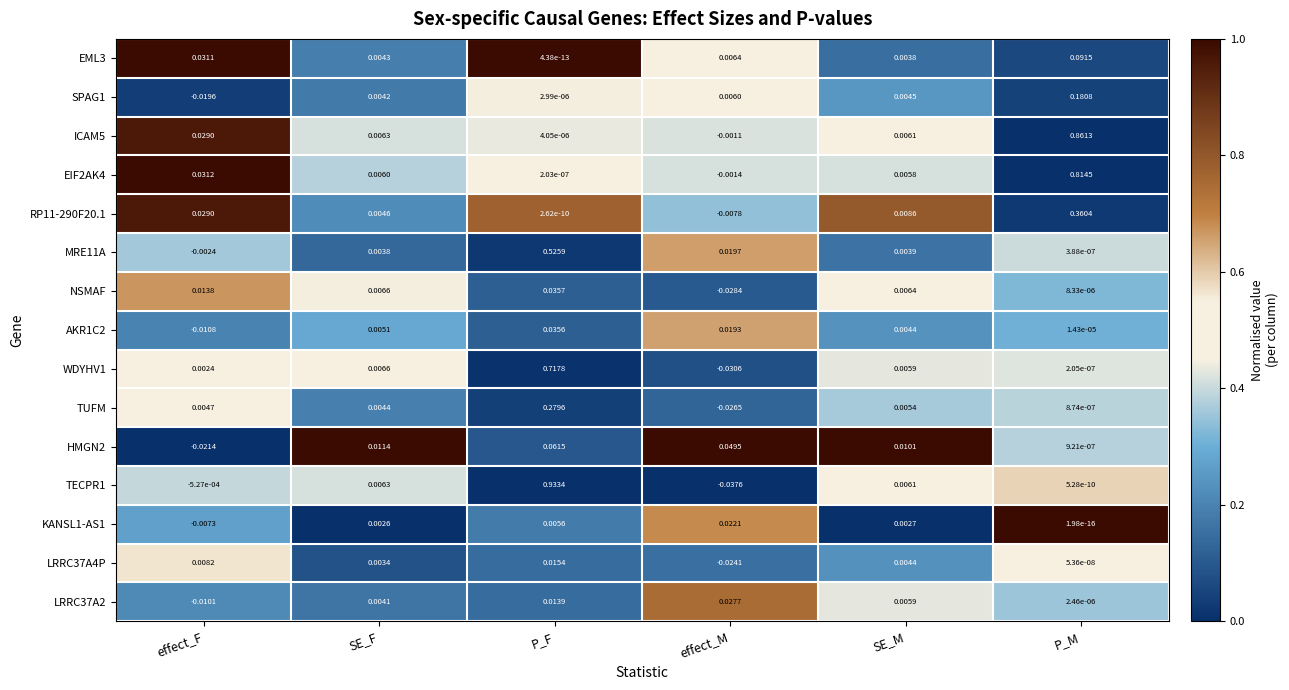

Where does the EIF2AK4 series first go above 0?

effect_F